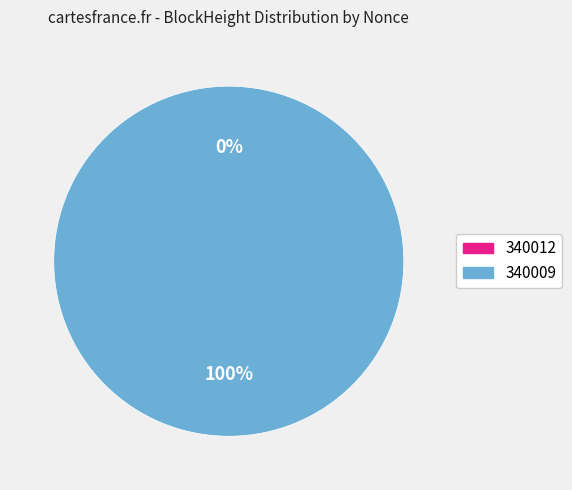

Is the sum of 340009 and 340012 greater than half?

Yes